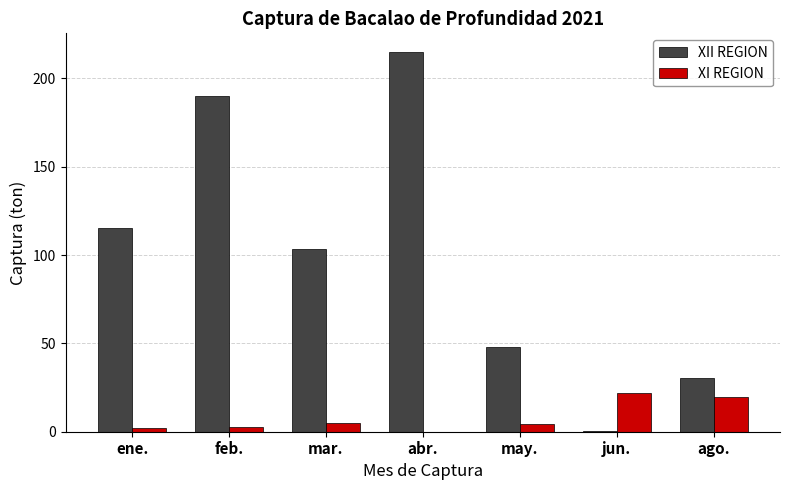

Are the bars grouped side by side (vs. stacked)?

Yes